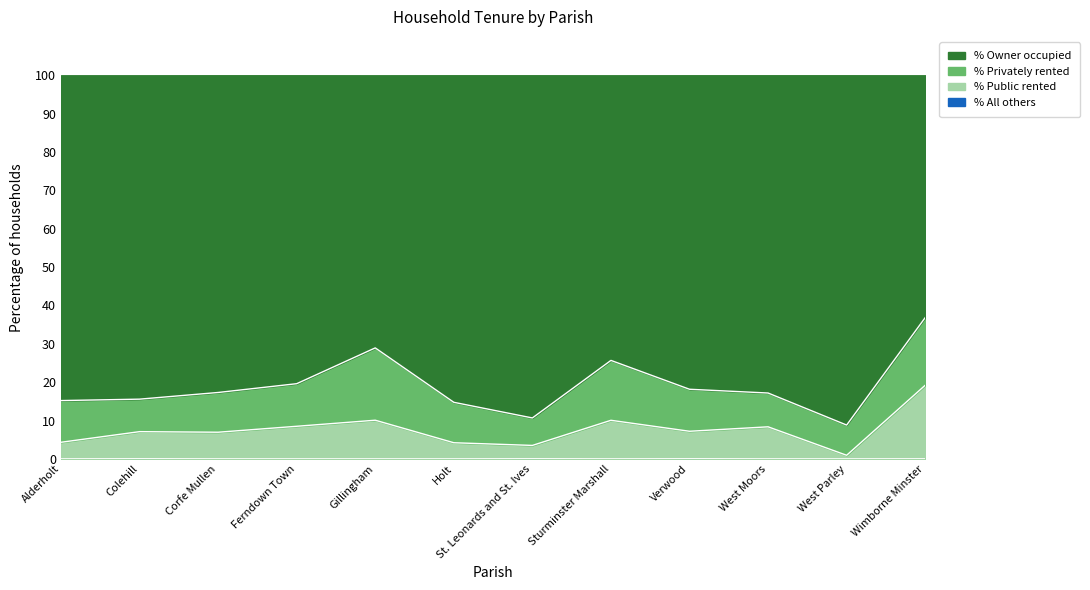

What is the approximate value of % of households owner occupied at West Moors?

17.2